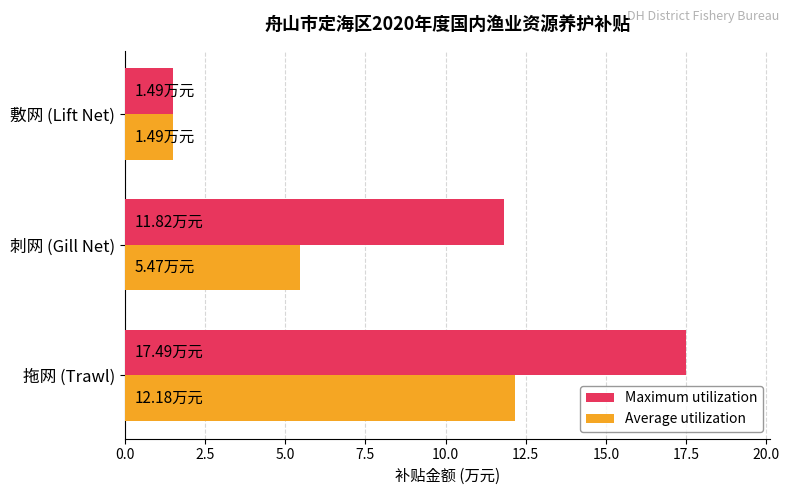

What is the lowest value of the Average utilization series?

1.5